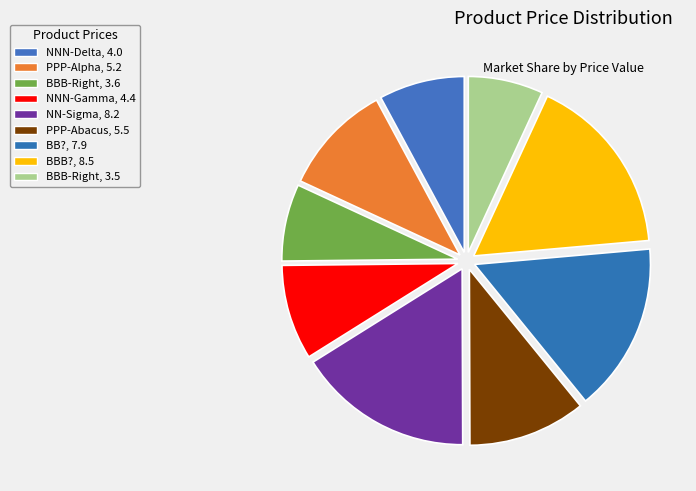

Count the number of slices in the pie.

9